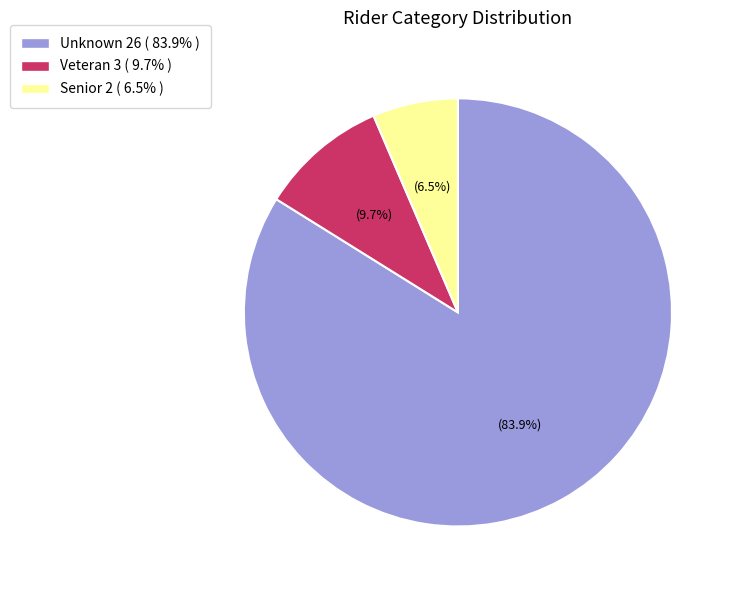

Combined, do Veteran and Unknown account for over 50%?

Yes